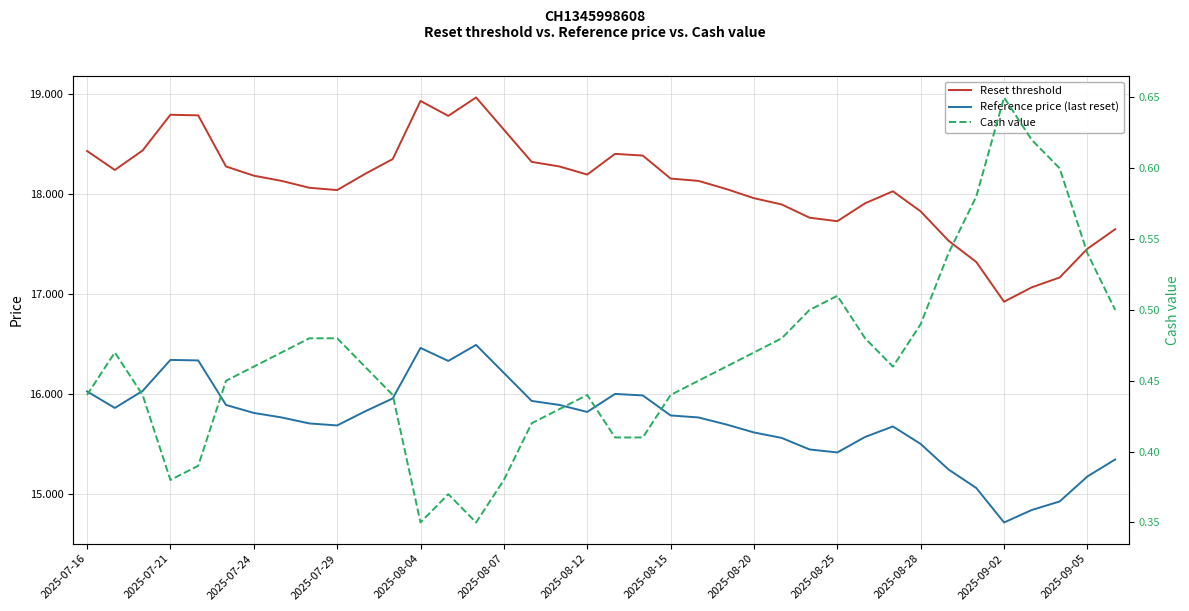

The Reference price (last reset) series shows 15.6 at 28. True or false?

True